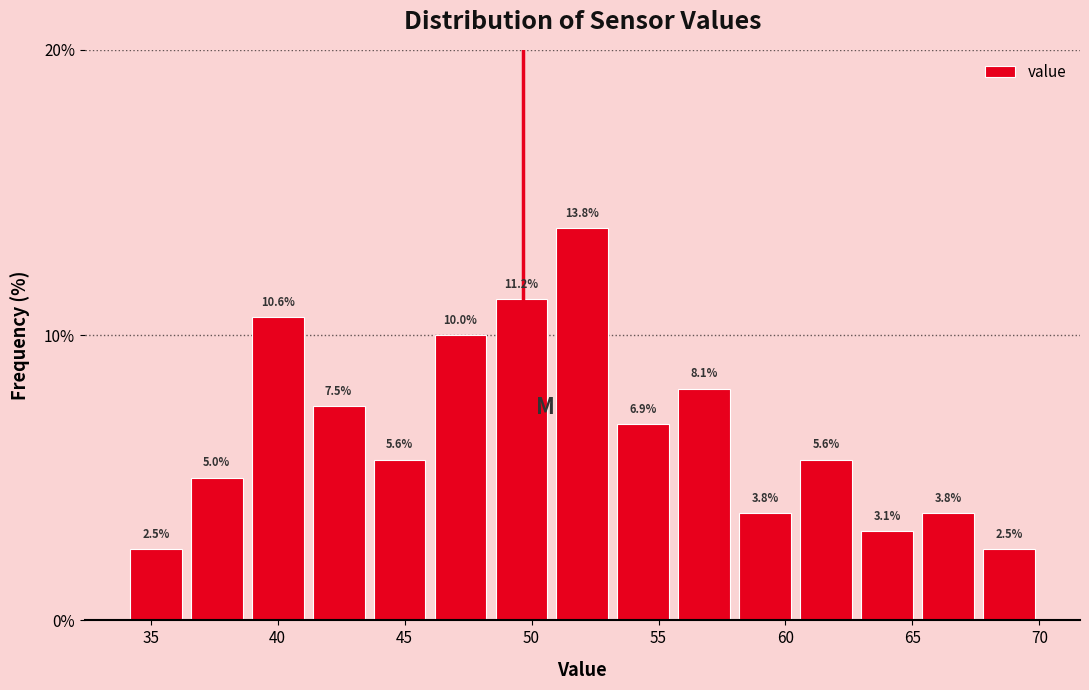

Reading left to right, transcribe this chart: for each bar, give the range it covers on the x-axis and its height. The bar edges are not printed on the chart, so give them approximately, as read against the axis.

34.0 to 36.4: 2.5
36.4 to 38.8: 5.0
38.8 to 41.2: 10.6
41.2 to 43.6: 7.5
43.6 to 46.0: 5.6
46.0 to 48.4: 10.0
48.4 to 50.8: 11.2
50.8 to 53.2: 13.8
53.2 to 55.6: 6.9
55.6 to 58.0: 8.1
58.0 to 60.4: 3.8
60.4 to 62.8: 5.6
62.8 to 65.2: 3.1
65.2 to 67.6: 3.8
67.6 to 70.0: 2.5